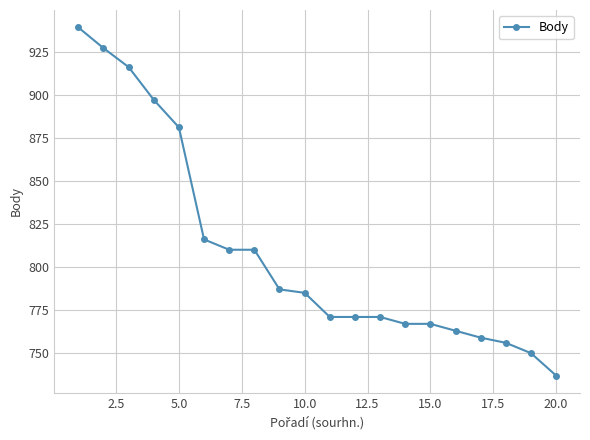

What is the average value?

809